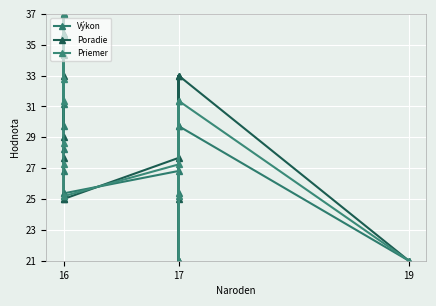

What is the smallest value displayed?

21.0